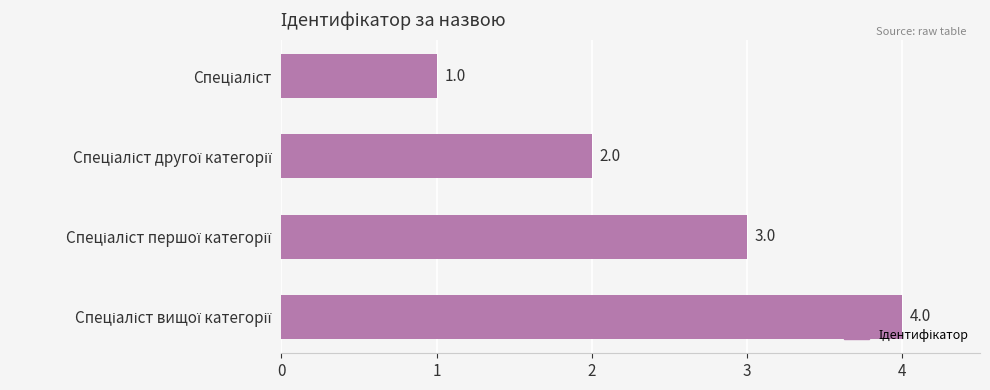

How many distinct data groups are displayed?

1